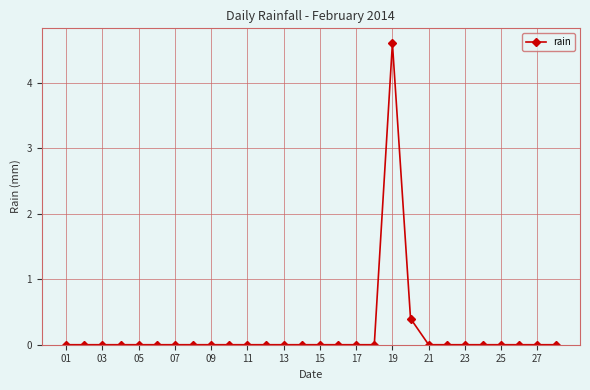

True or false: the data has more than 0 interior local peaks.

True